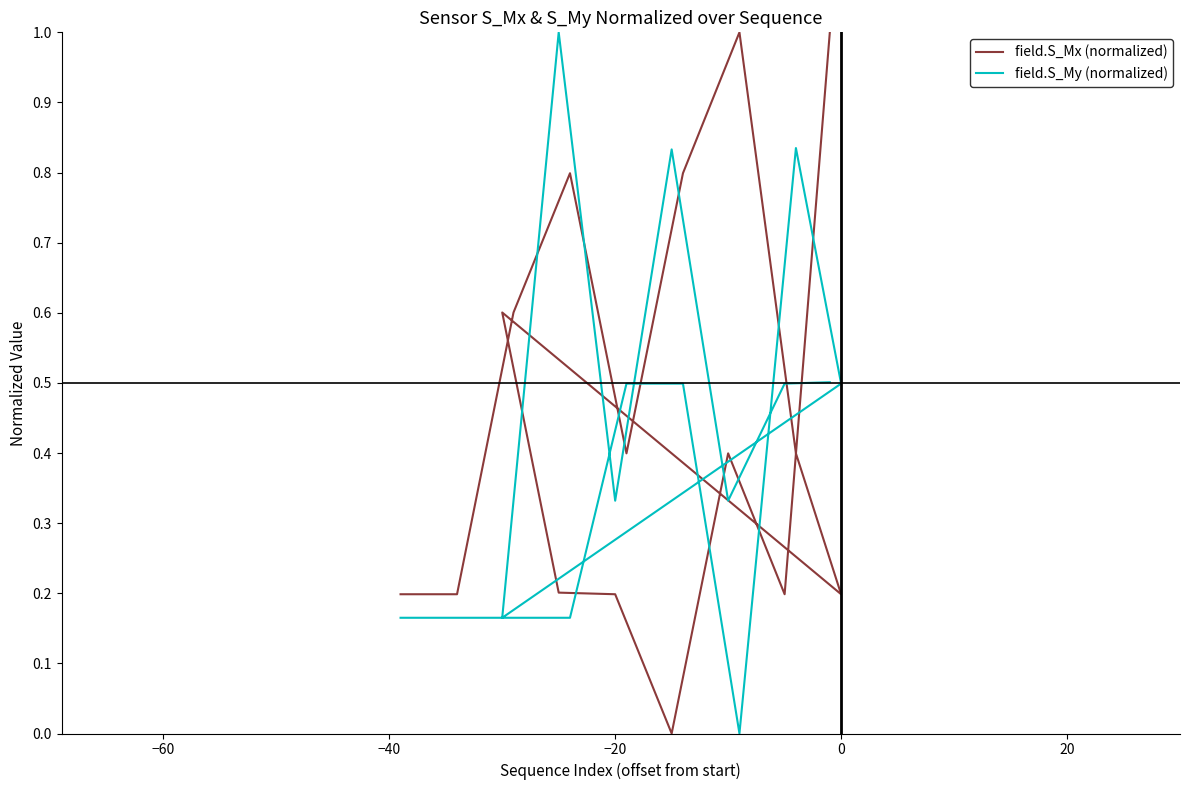

True or false: field.S_Mx (normalized) has a value of 0.5 at 20.

False